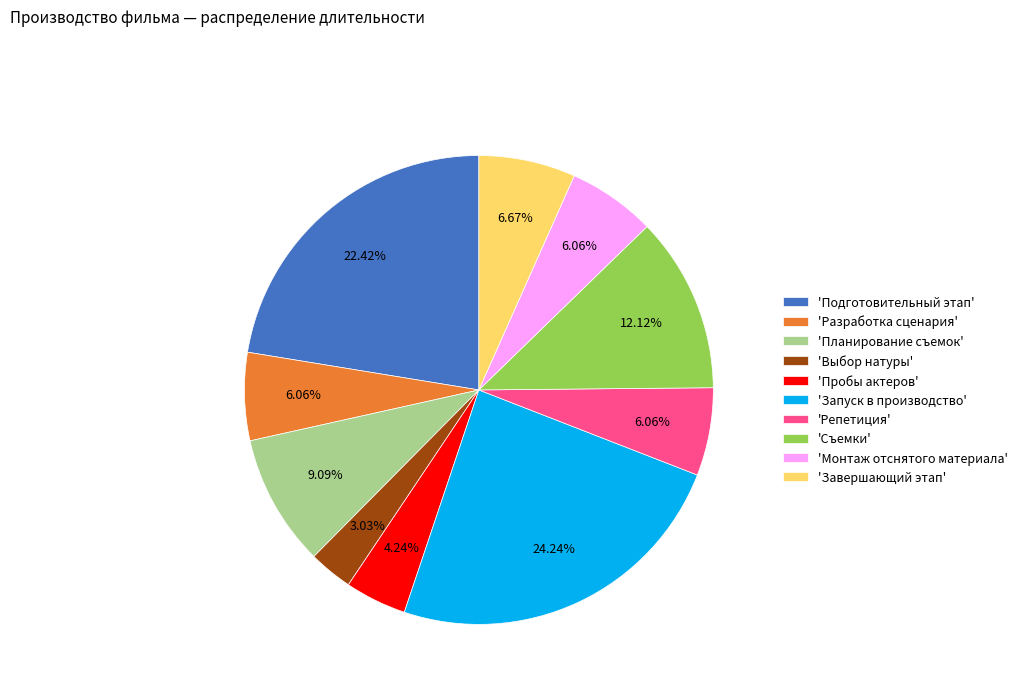

Which category has the smallest portion of the pie?

'Выбор натуры'